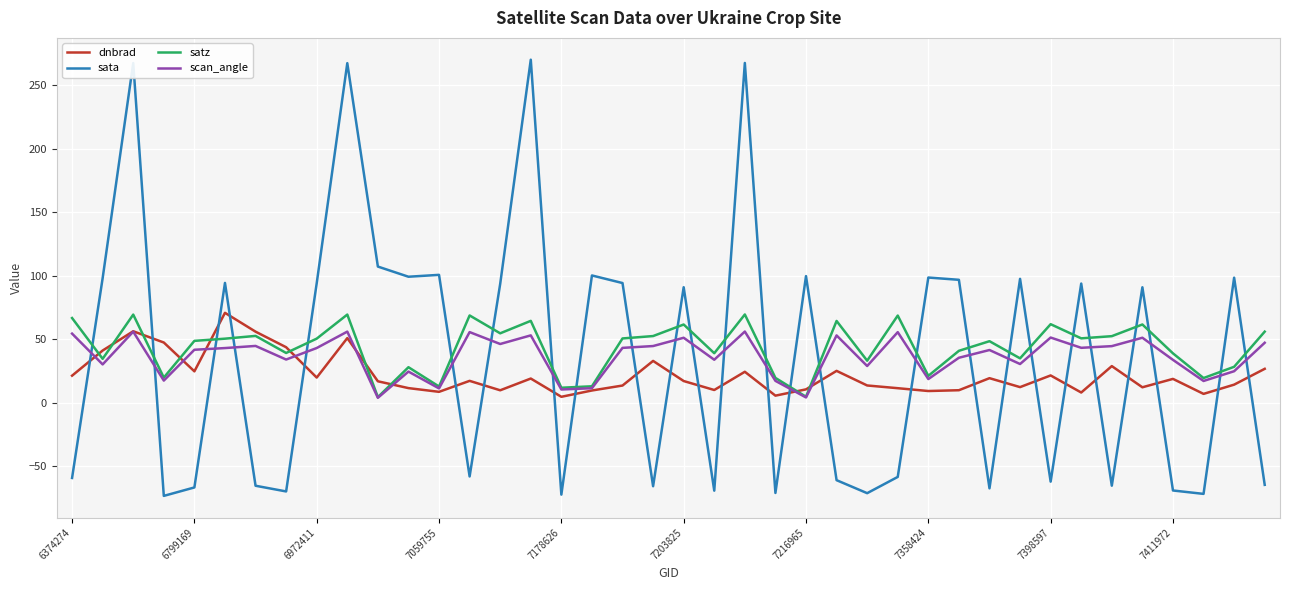

Which series has the largest range (max minus min)?

sata